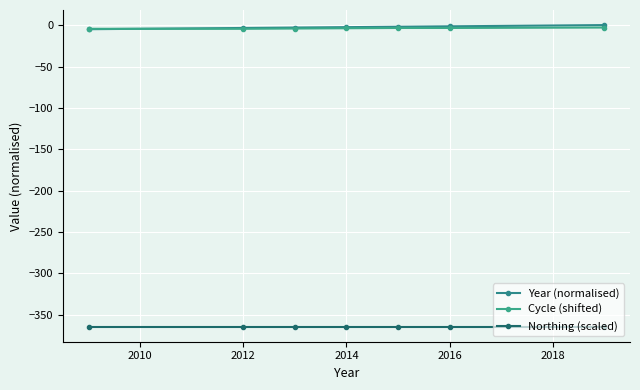

Where is Year (normalised) nearest to the value -2?

2014